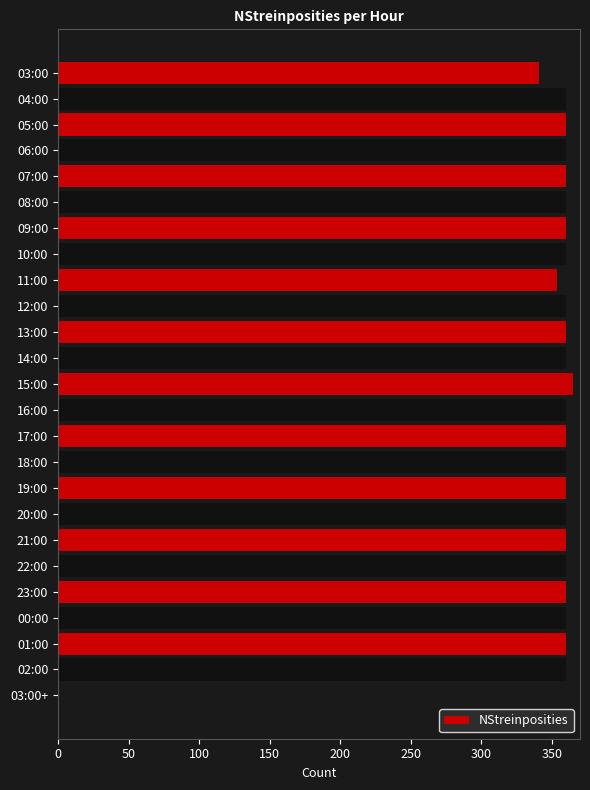

What is the sum of all values?

8621